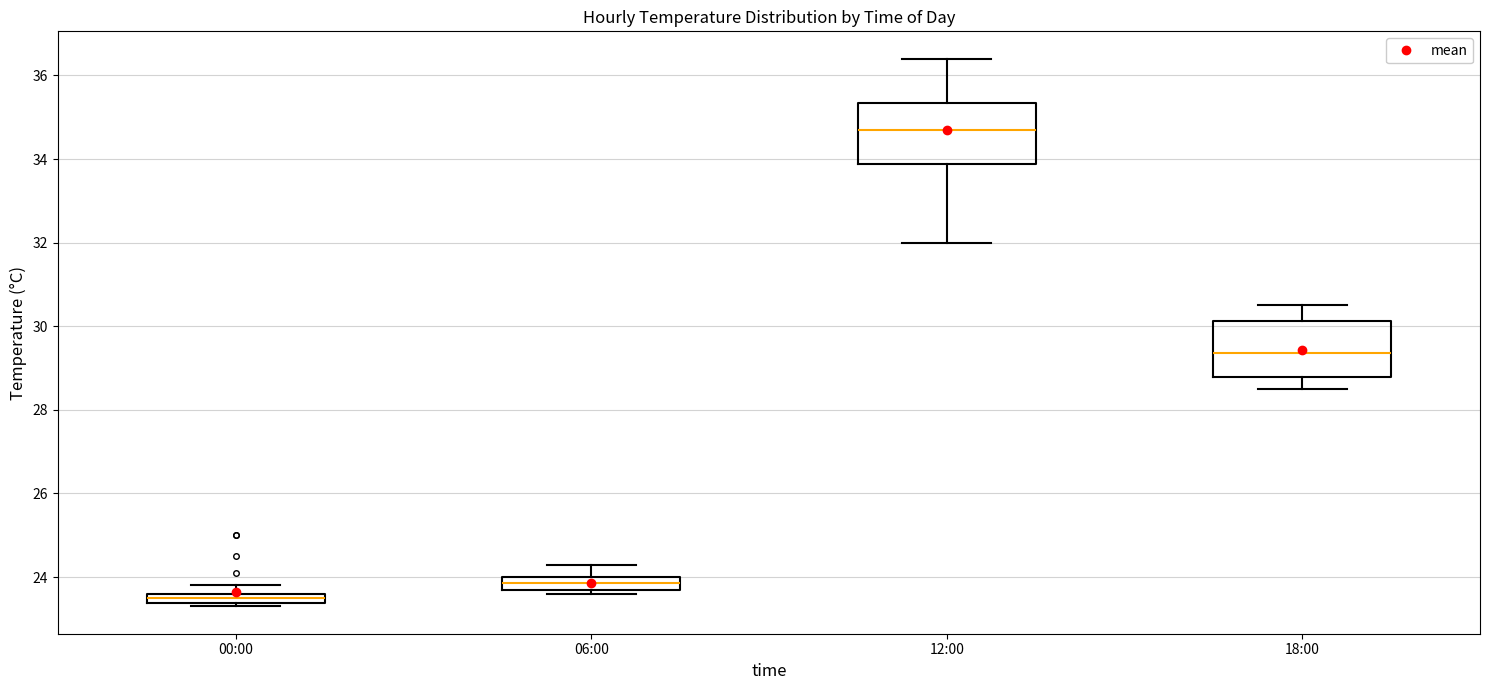

Which box's median line is the lowest?

00:00